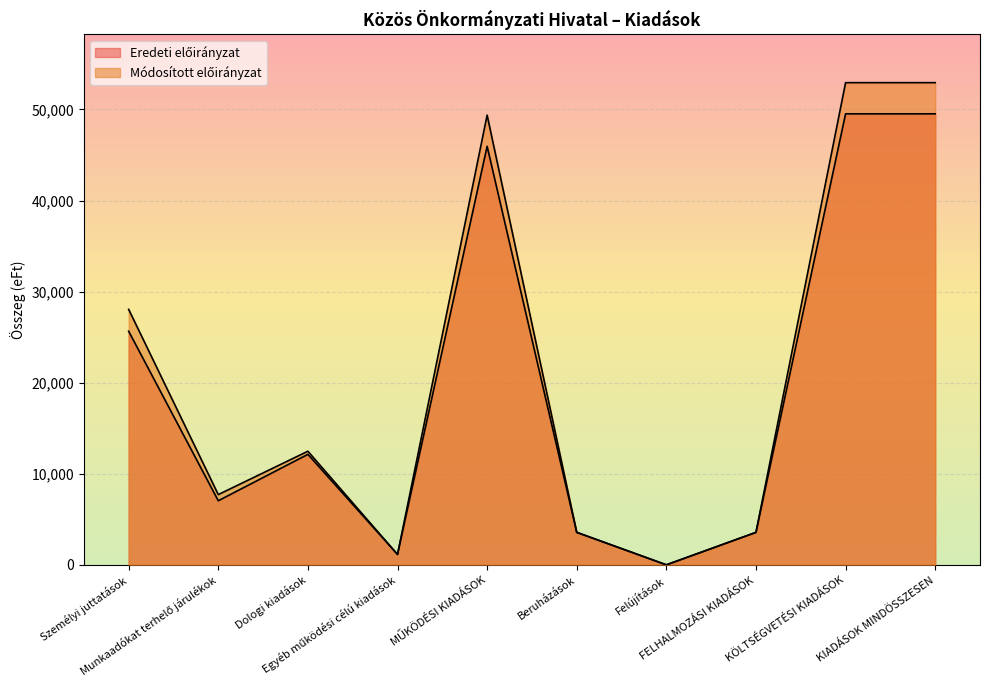

What is the average value of the Módosított előirányzat series?

21176